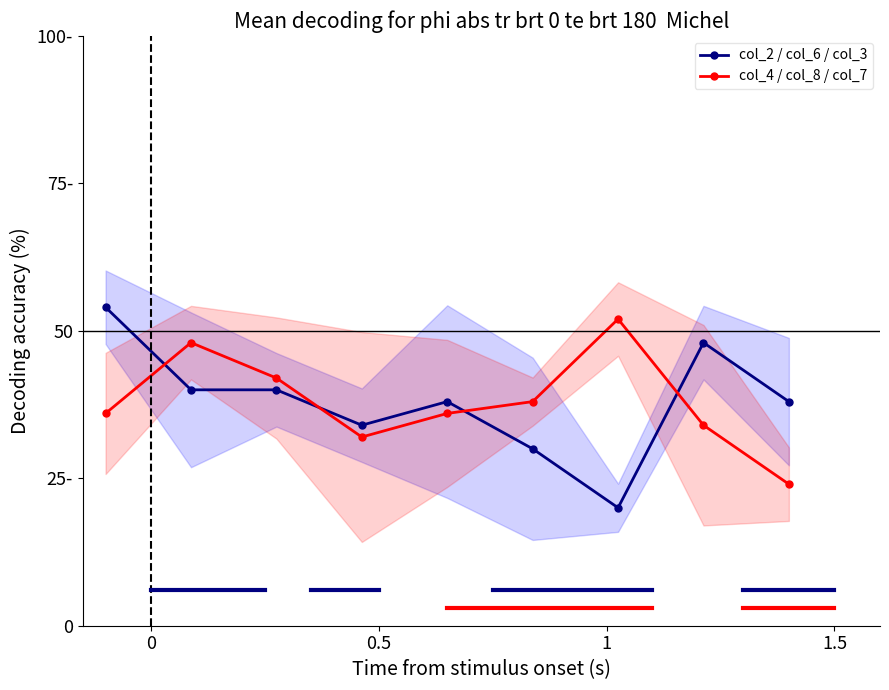

Is the value of col_4 / col_8 / col_7 at 4 greater than the value of col_2 / col_6 / col_3 at 4?

No